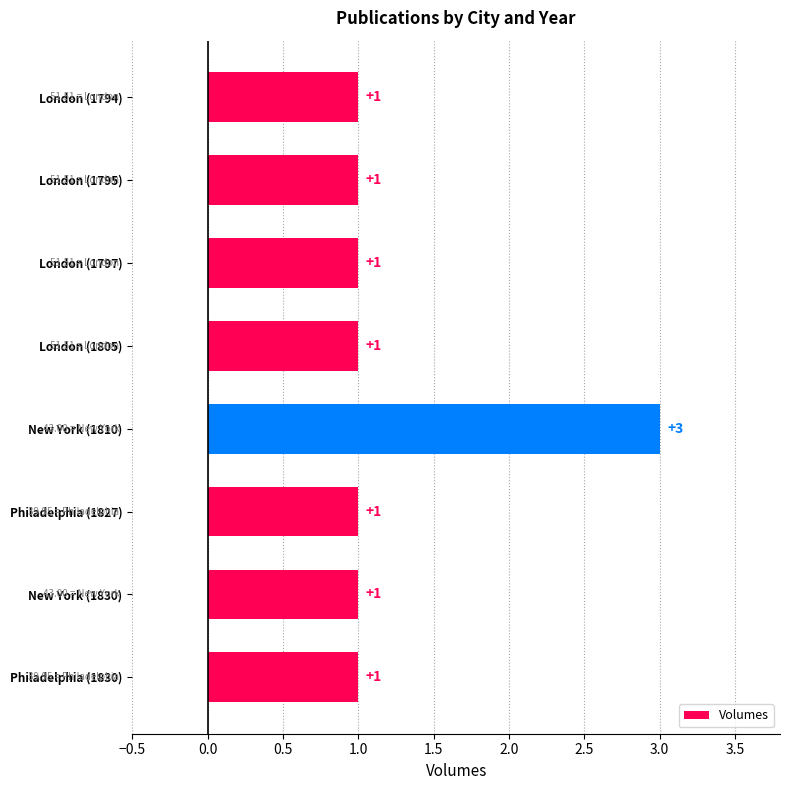

Which category has the highest value across all series?

New York (1810)